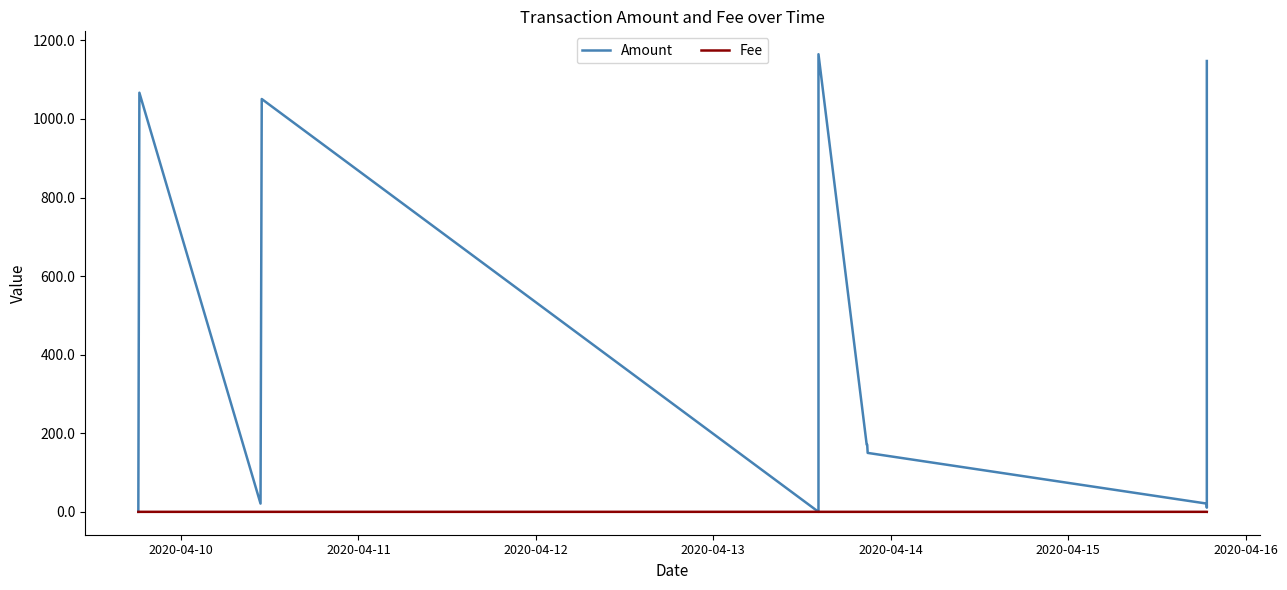

How many intersections are there between Fee and Amount?

3